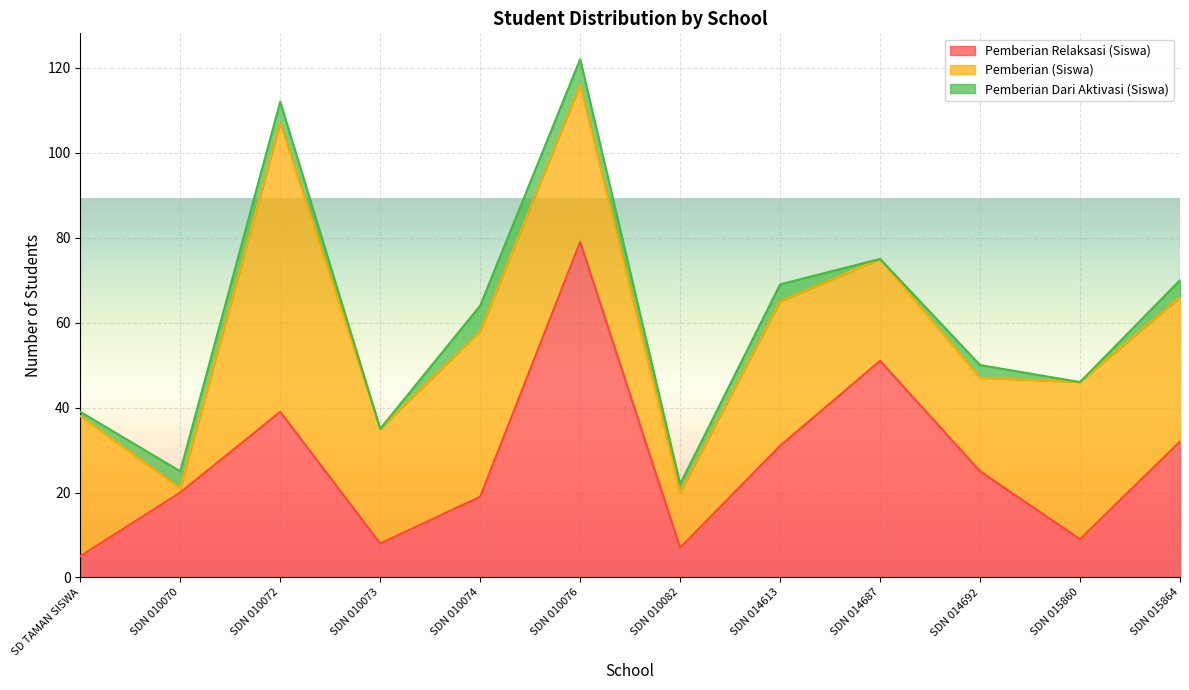

Which series has the widest spread of values?

Pemberian Relaksasi (Siswa)